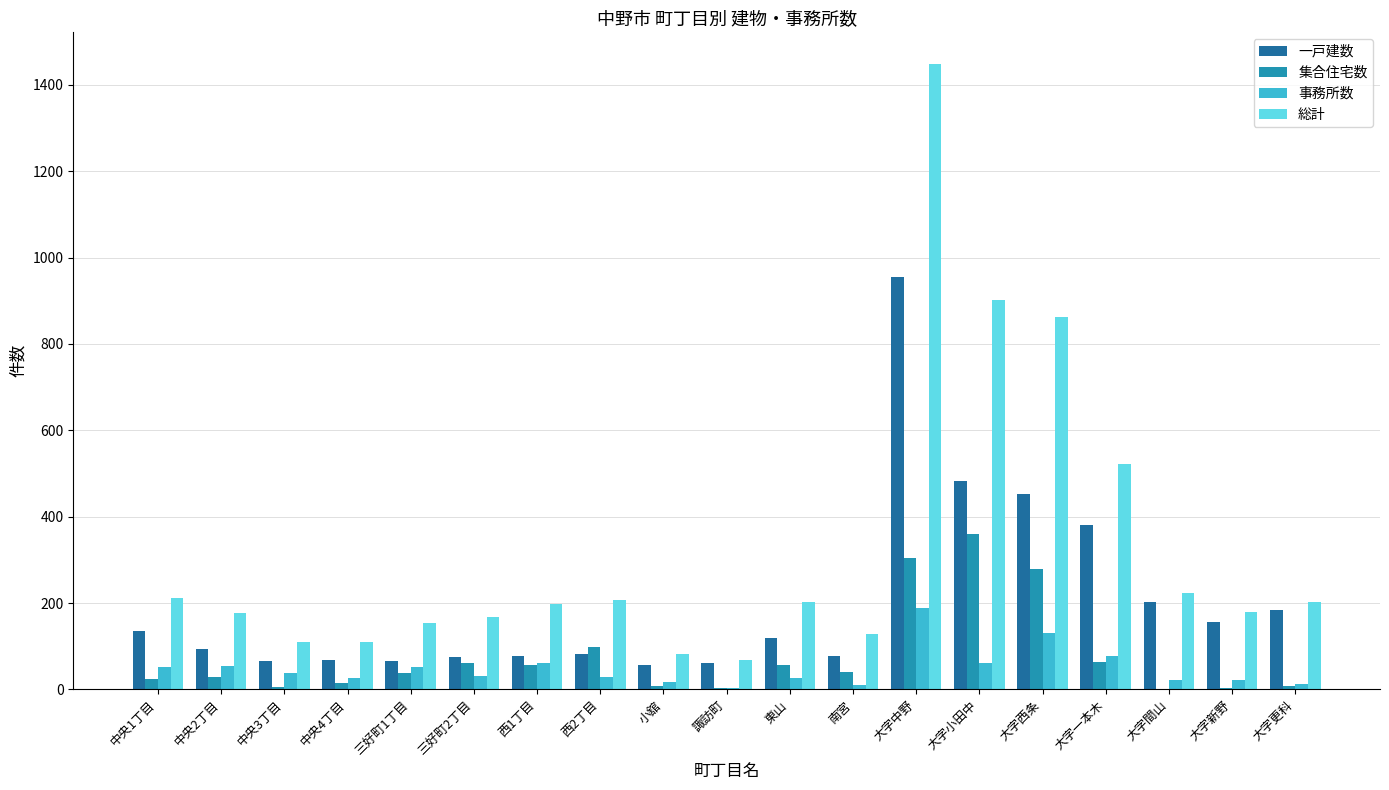

Where does the 事務所数 series first go above 32?

中央1丁目